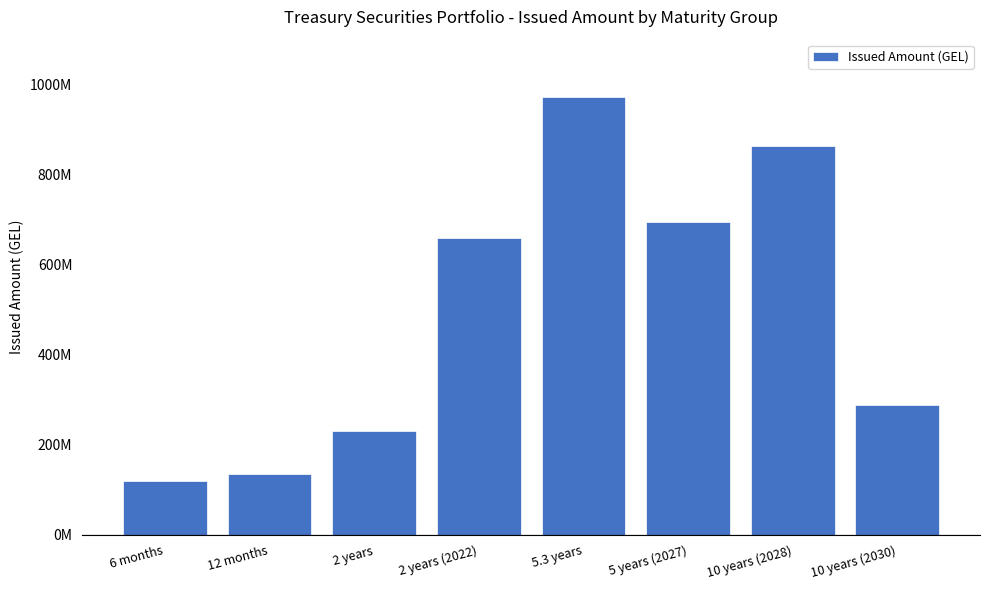

What is the difference between the second highest and minimum values?

744298000